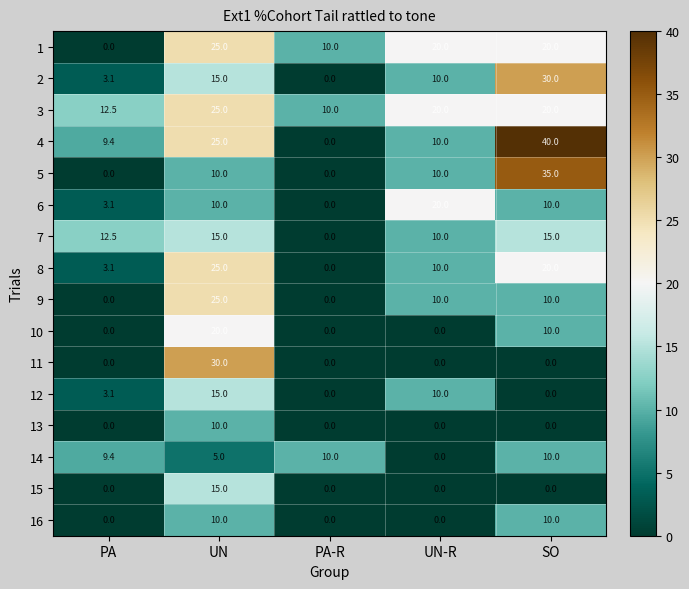

What is the difference between the highest and lowest values at UN?

25.0